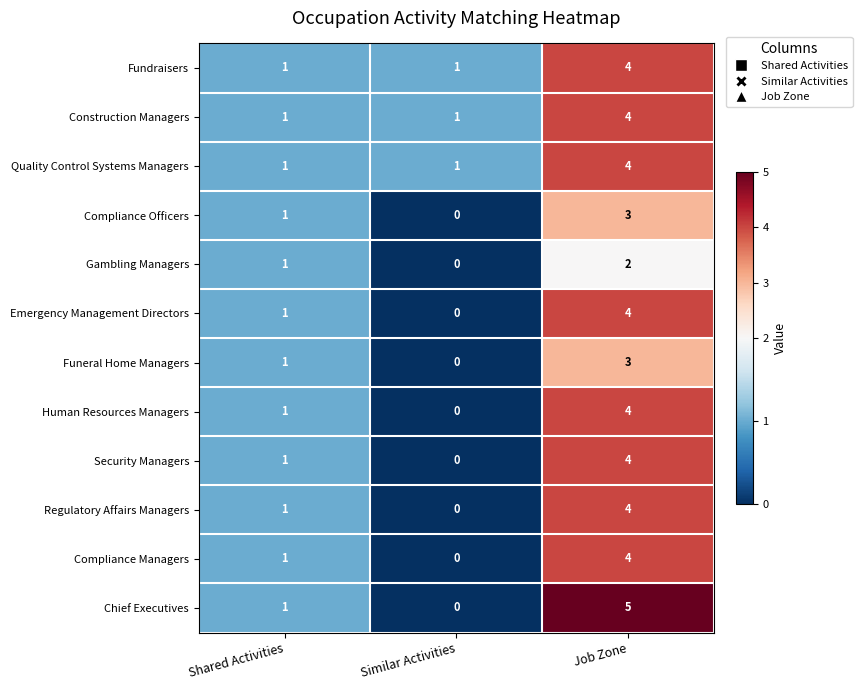

What is the difference between the maximum and minimum values in the Security Managers series?

4